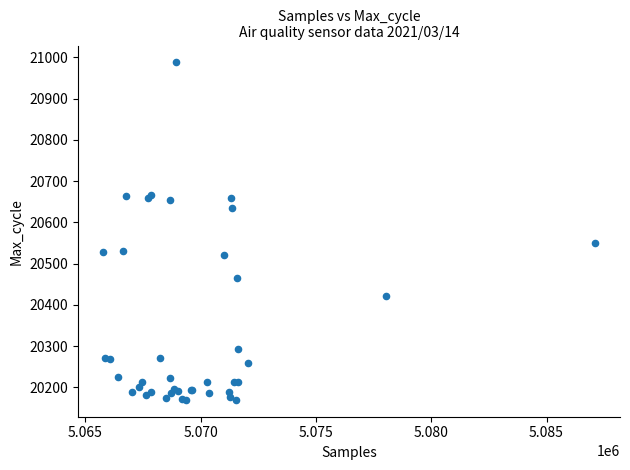

What Y value in the scatter plot is closest to 20579?

20550